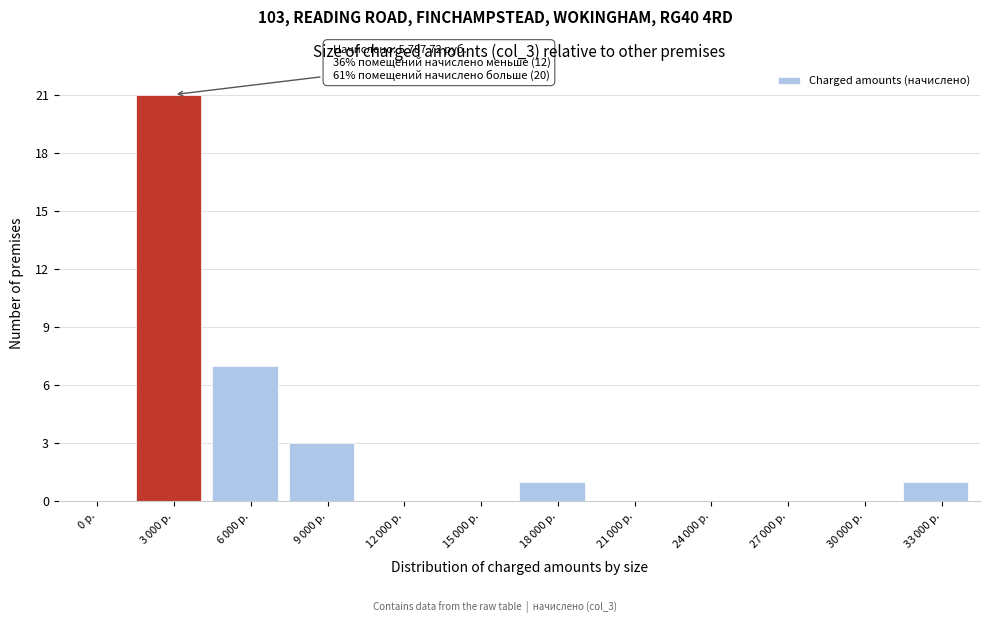

The chart shows a value of 0 at 0 р.. True or false?

True